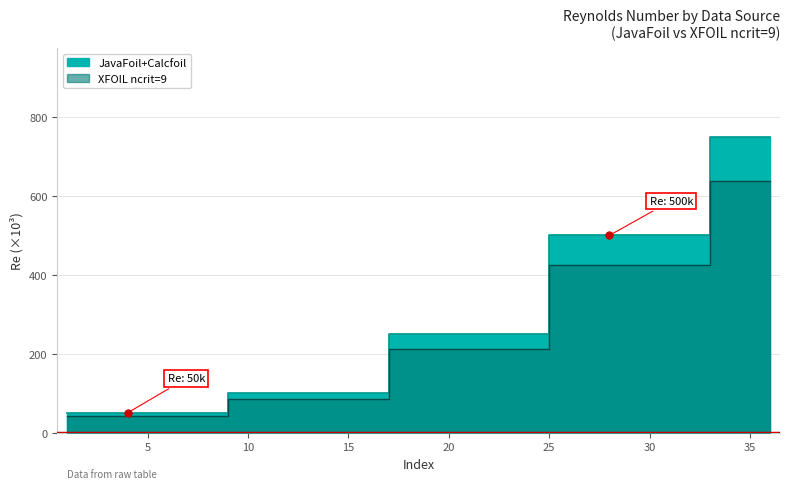

Which series has the widest spread of Y values?

JavaFoil+Calcfoil